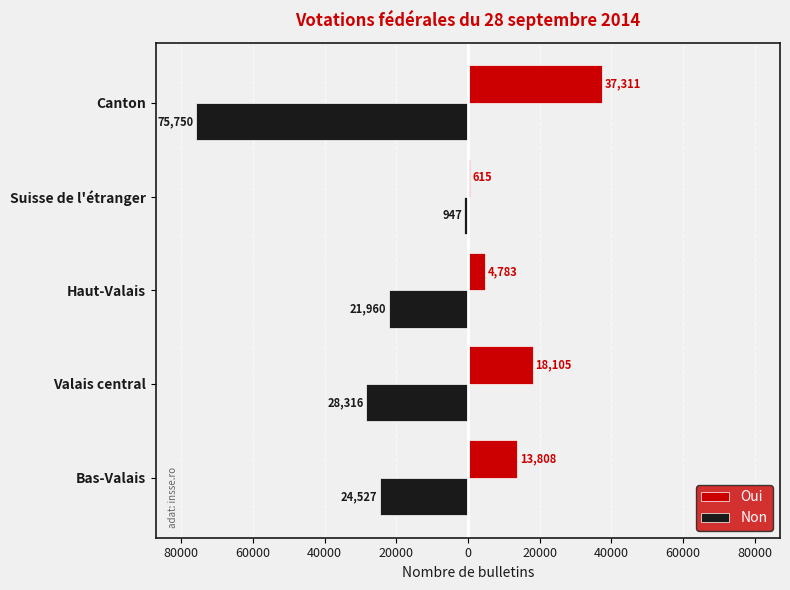

What is the greatest value displayed?

37311